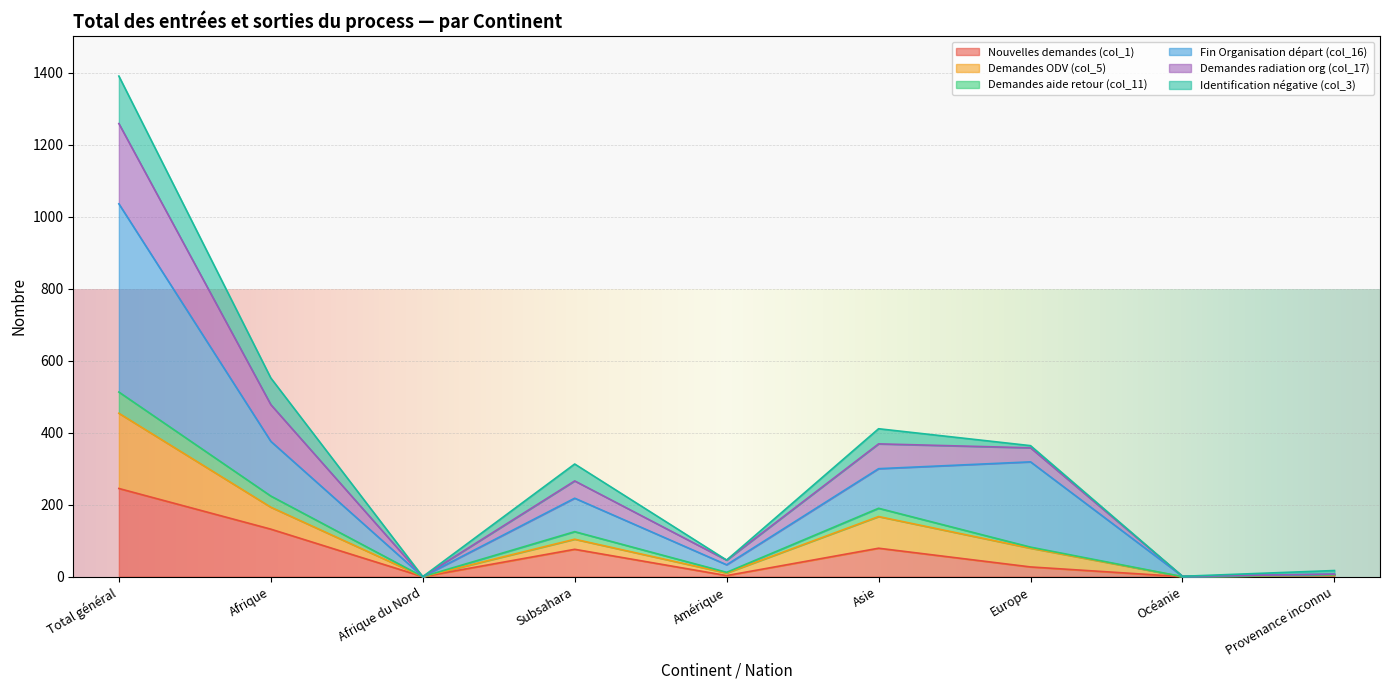

Where is the first local maximum for Demandes radiation org (col_17)?

Subsahara